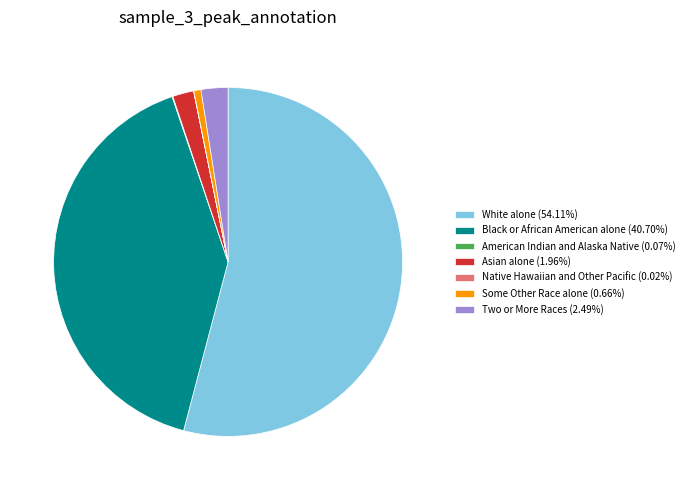

Combined, do White alone (54.11%) and Black or African American alone (40.70%) account for over 50%?

Yes